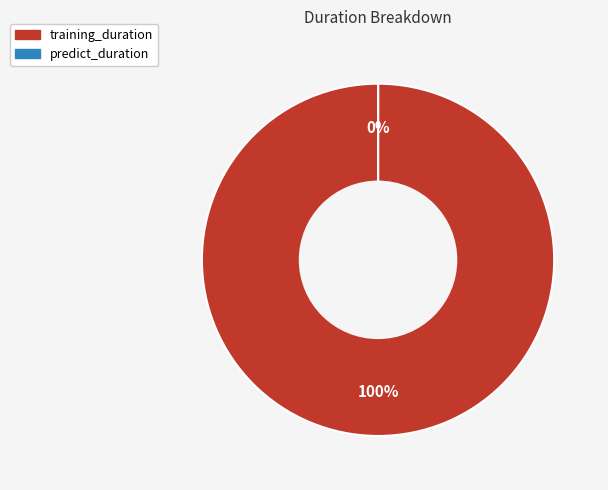

To the nearest percent, what is the average slice percentage?

50%